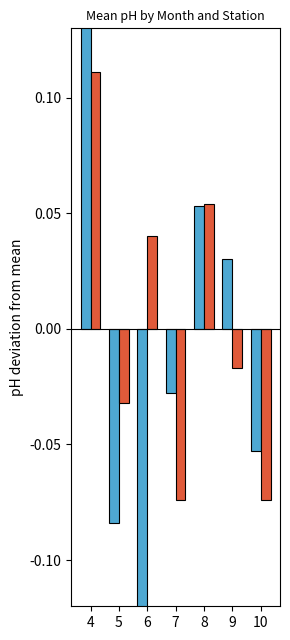

What is the value of the S002-984 bar at the 1st from the left?

0.1